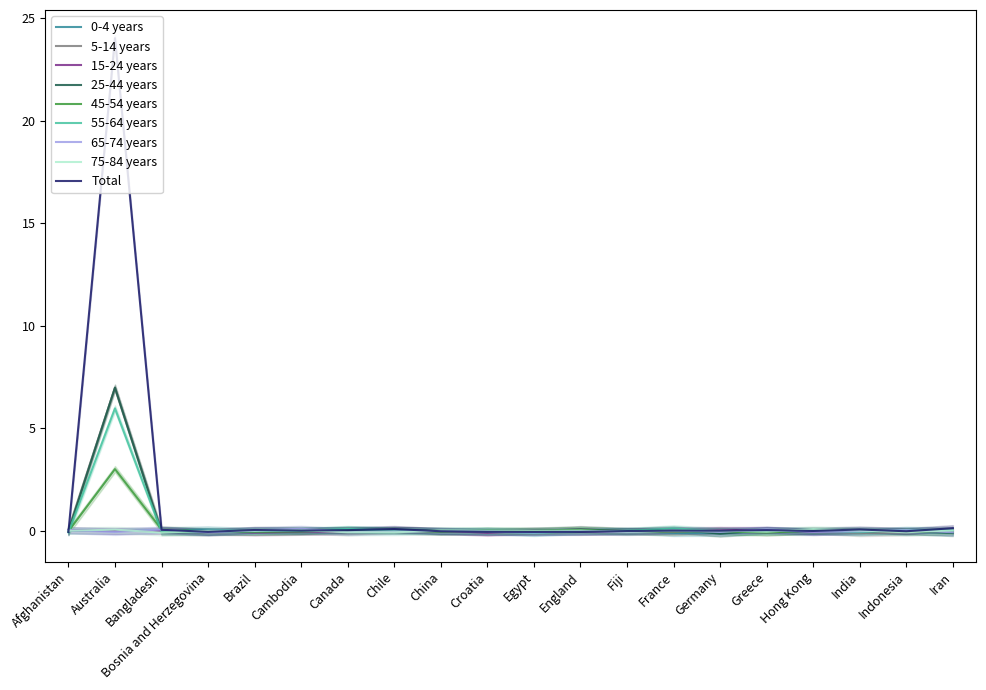

Reading left to right, extract all data points from this chart.

5-14 years: -0.0	24.0	0.1	-0.0	0.0	0.0	0.0	0.1	-0.0	-0.0	-0.0	-0.0	-0.0	0.0	0.0	0.0	0.0	0.1	-0.0	0.1
25-44 years: 0.1	7.0	0.0	-0.1	-0.0	0.0	-0.1	0.0	-0.0	-0.0	-0.0	0.1	-0.0	-0.1	0.0	-0.1	0.0	-0.1	-0.1	0.0
45-54 years: -0.0	7.0	-0.1	-0.1	0.0	0.1	-0.0	0.1	0.0	-0.0	0.0	0.1	-0.0	0.1	-0.1	0.0	0.0	-0.0	0.0	-0.1
55-64 years: -0.1	6.0	-0.0	-0.0	-0.0	0.0	0.1	0.0	0.0	-0.0	-0.1	-0.0	0.0	0.1	-0.0	0.0	-0.0	-0.1	0.1	0.0
Total: -0.0	3.0	0.1	-0.0	-0.0	-0.0	0.0	0.0	-0.0	0.0	0.0	0.0	-0.0	-0.0	-0.0	-0.1	0.0	0.0	0.0	-0.0